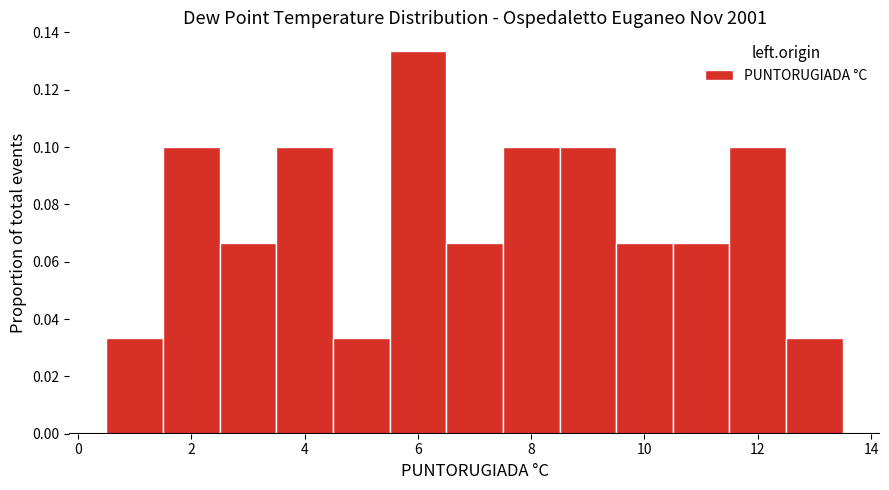

Over which range of the x-axis is the bar tallest?

5.5 to 6.5